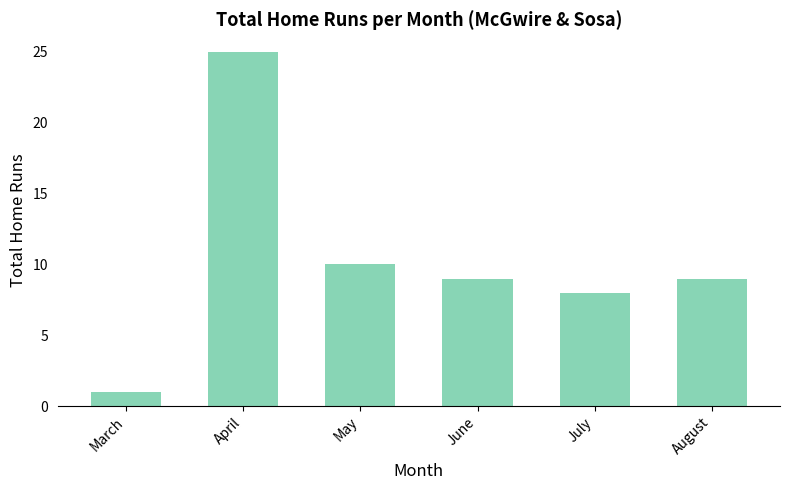

At which label is the value closest to 13?

May